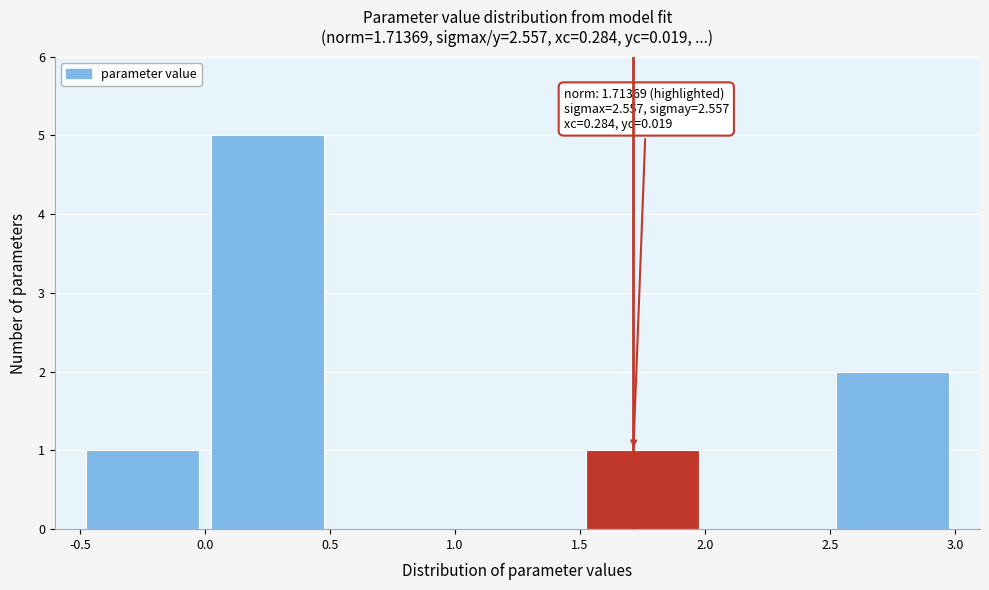

Which range on the x-axis has the tallest bar?

0.0 to 0.5